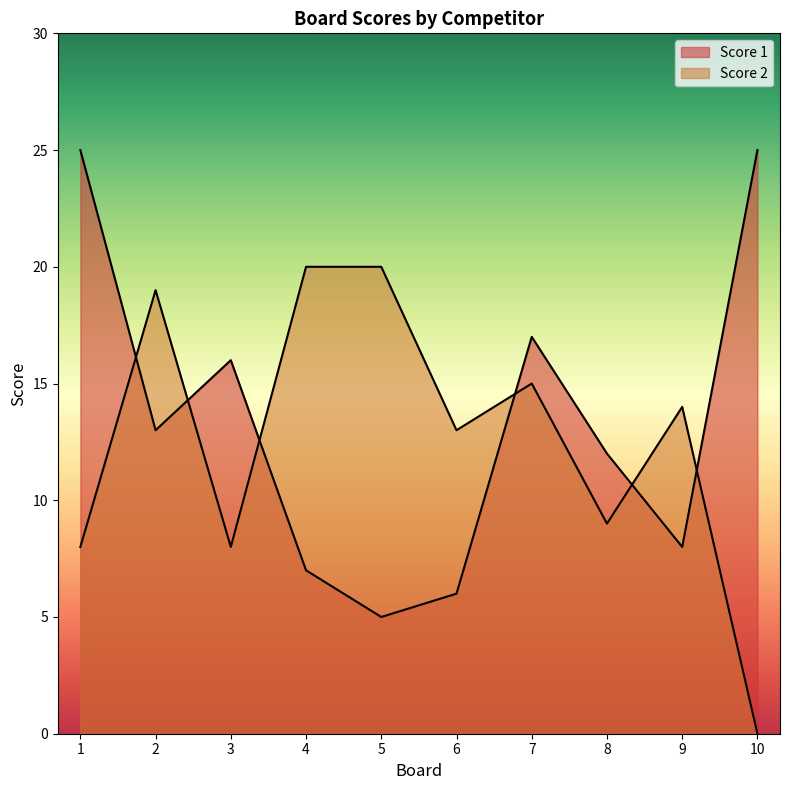

Does the chart display data point markers on the line(s)?

No